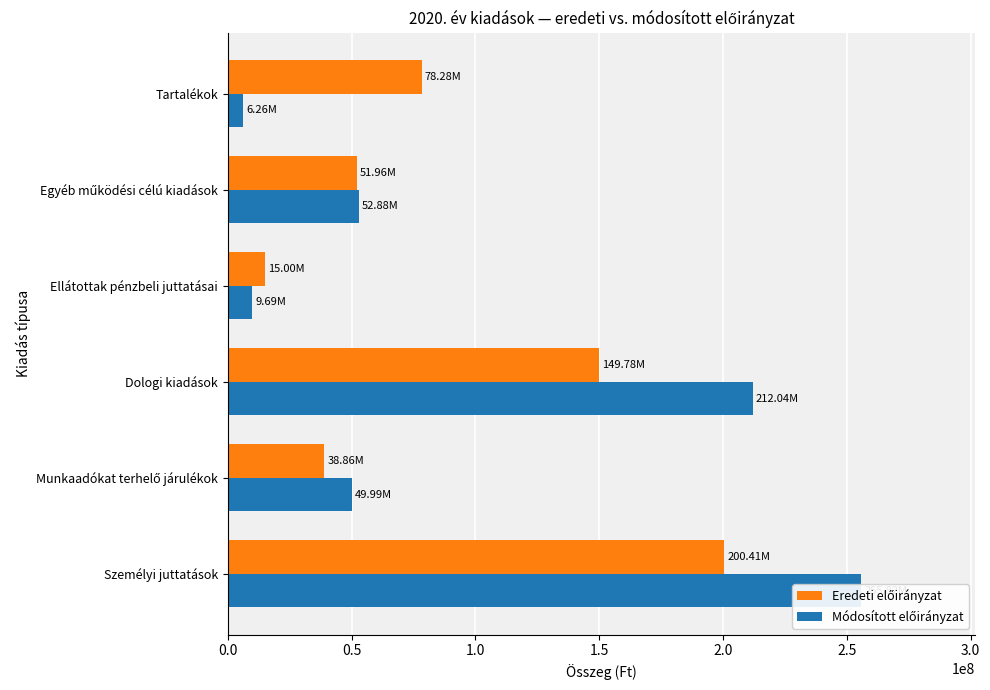

Which series has the largest total across all categories?

Módosított előirányzat